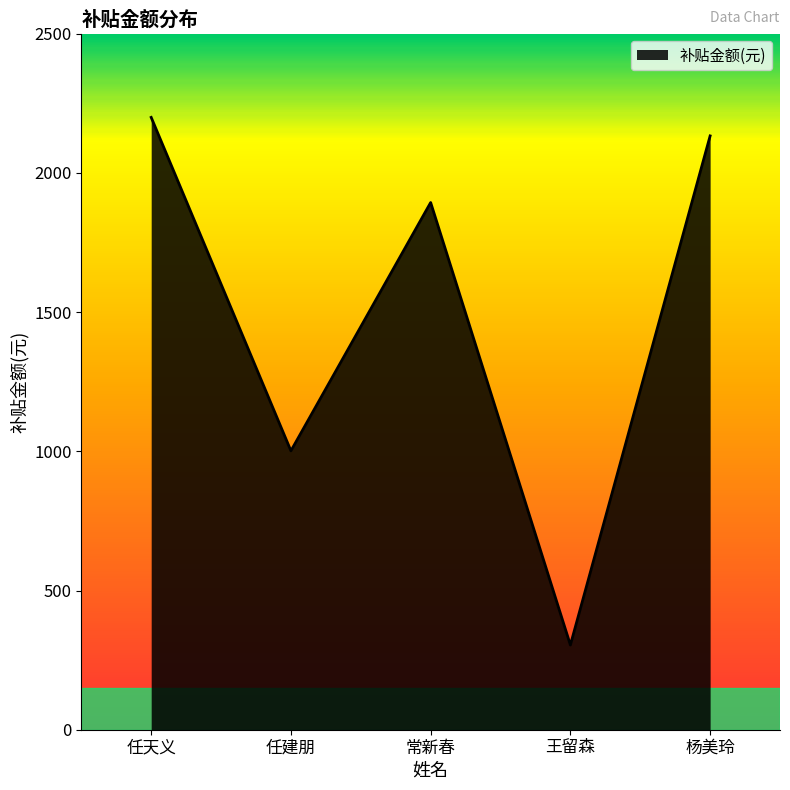

Between 王留森 and 任天义, which is larger?

任天义